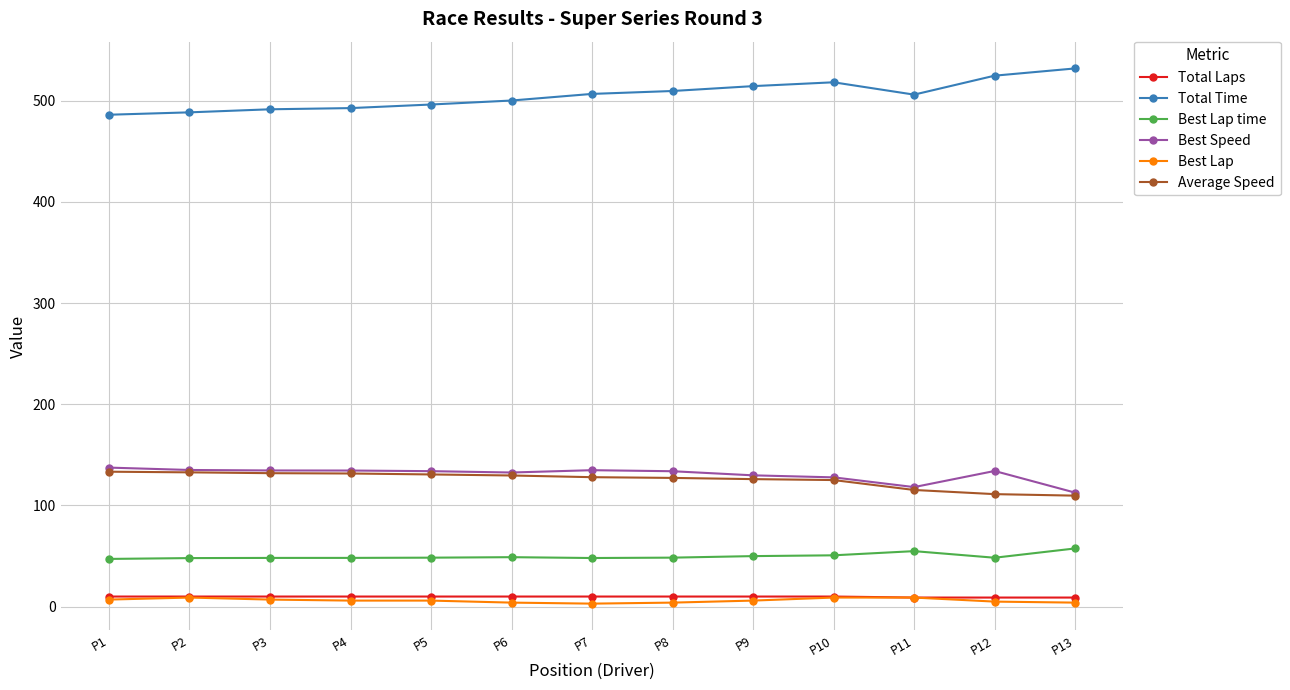

At which label does Average Speed first exceed 127?

P1